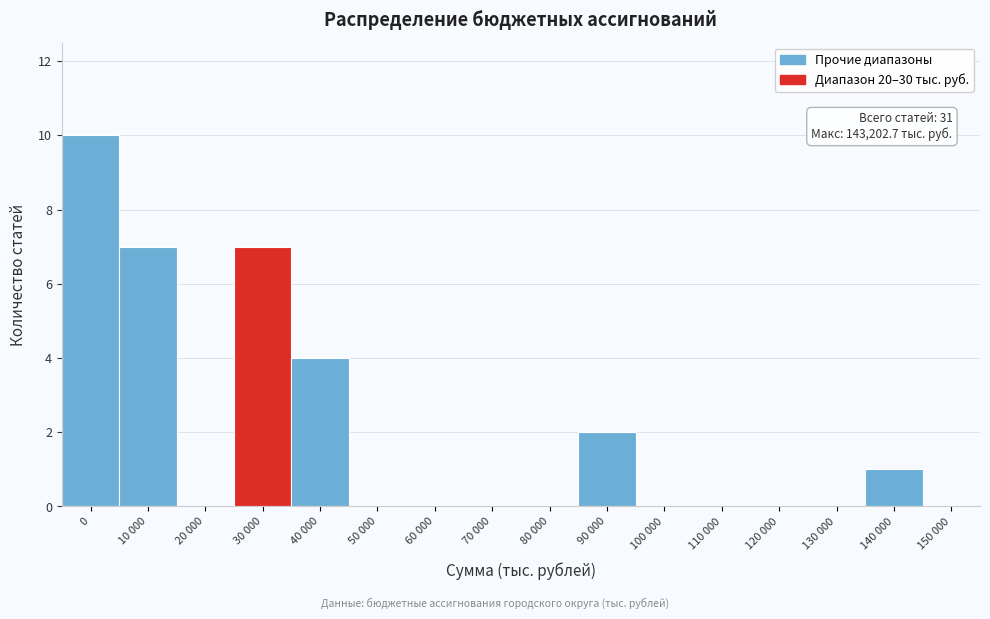

Reading left to right, list all the values displayed in this chart.

0=10	10 000=7	20 000=0	30 000=7	40 000=4	50 000=0	60 000=0	70 000=0	80 000=0	90 000=2	100 000=0	110 000=0	120 000=0	130 000=0	140 000=1	150 000=0